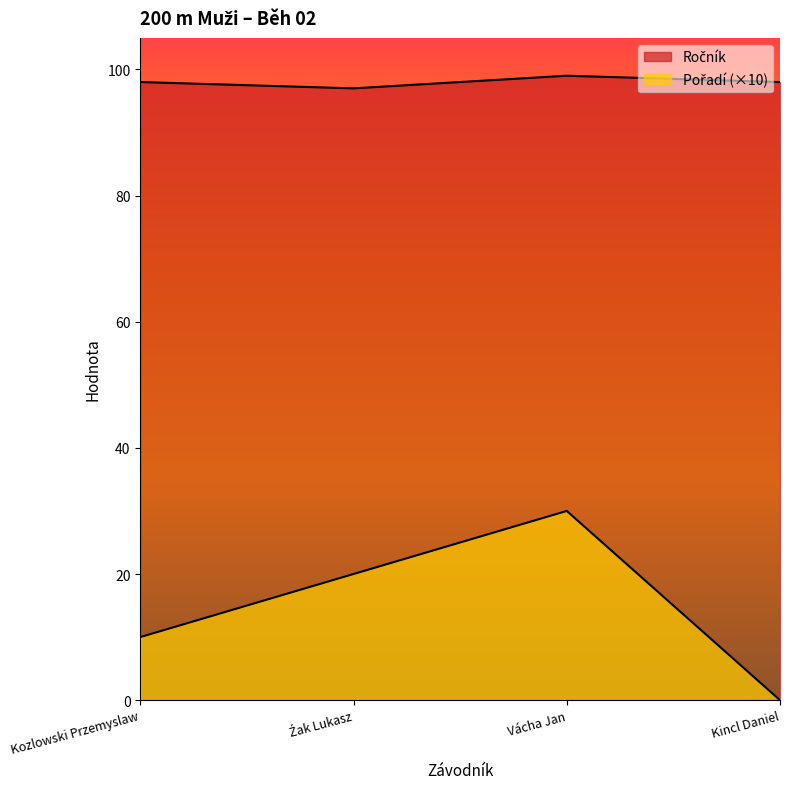

Where does the Ročník series first go above 98?

Vácha Jan